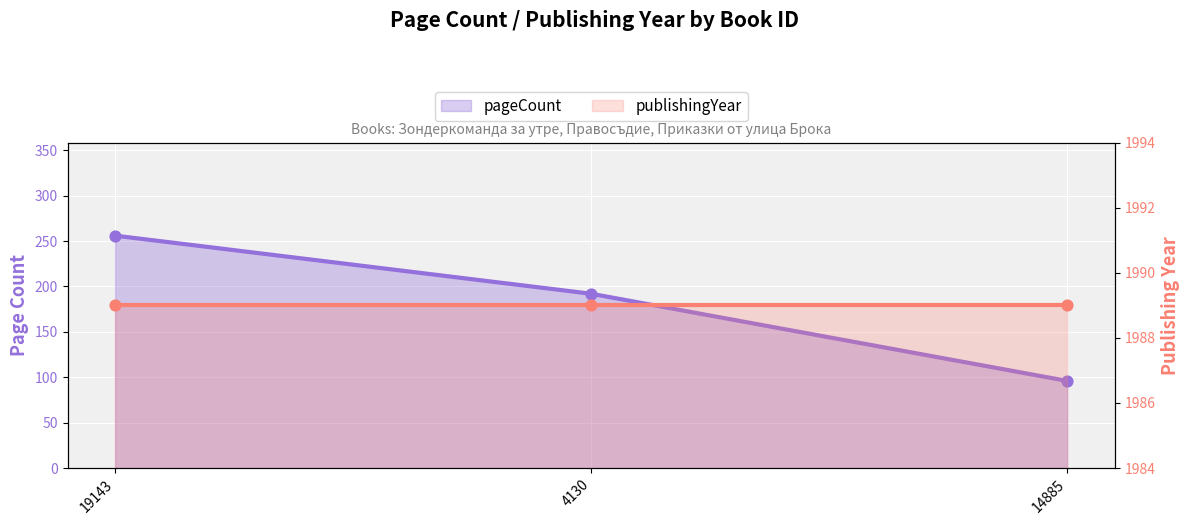

Between 14885 and 4130, which is larger?

4130